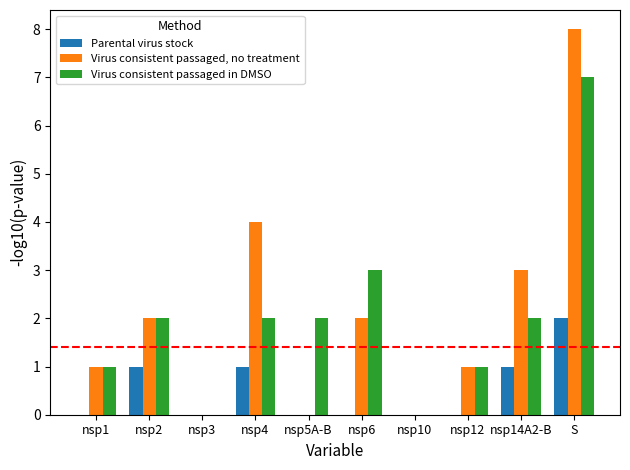

Is it true that Parental virus stock equals 1 at nsp4?

True